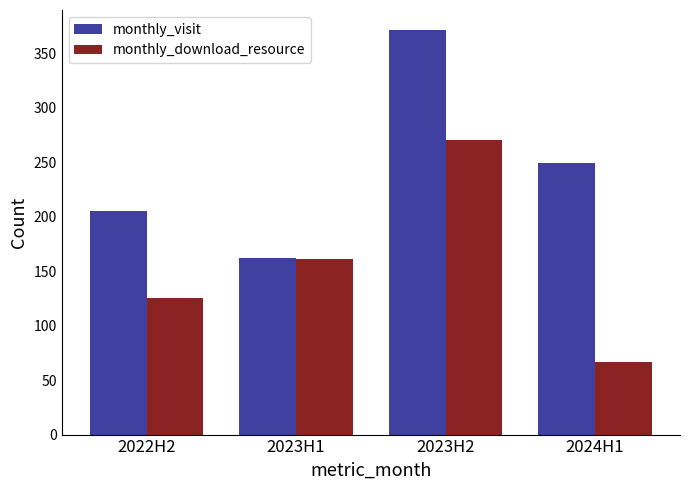

List the labels in order of monthly_visit value, smallest first.

2023H1, 2022H2, 2024H1, 2023H2